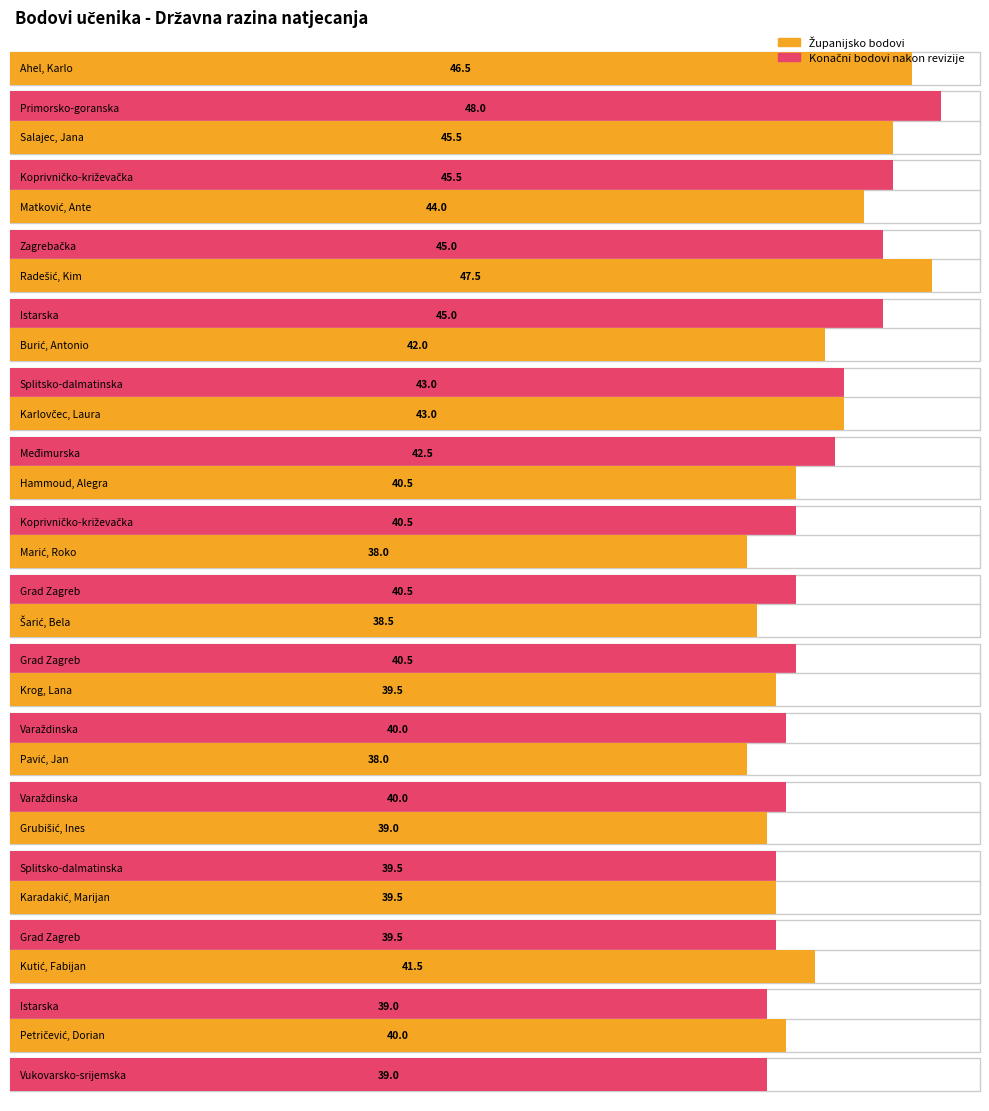

How many bars are there in each group?

2